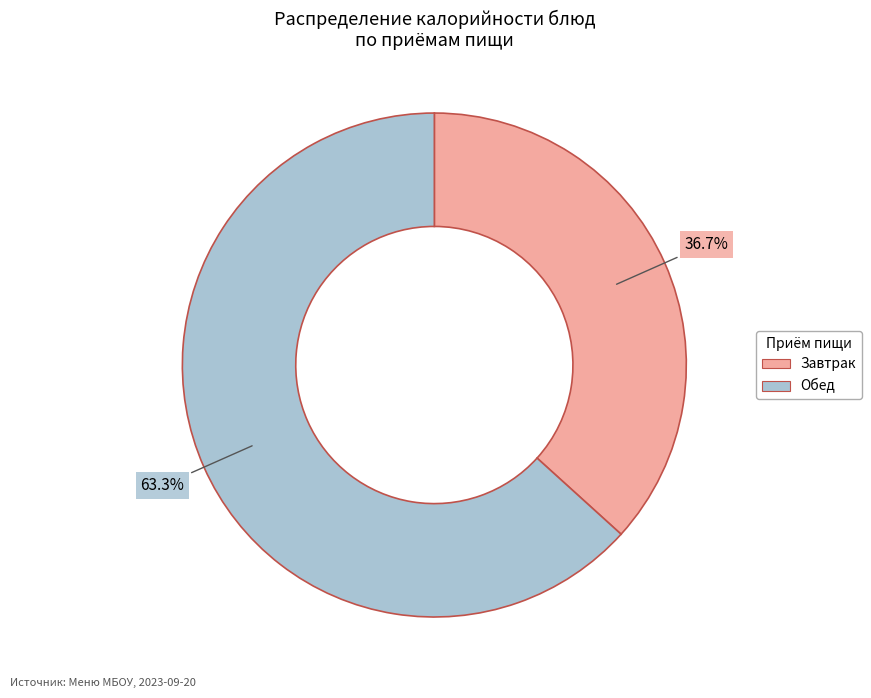

Combined, what portion of the pie is Обед and Завтрак?

100.0%